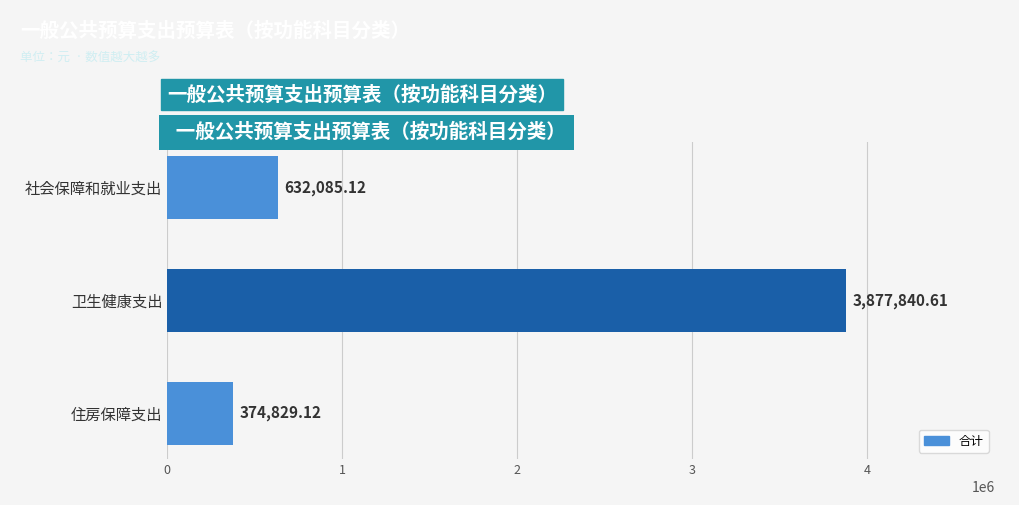

What is the label of the 3rd bar from the top?

住房保障支出